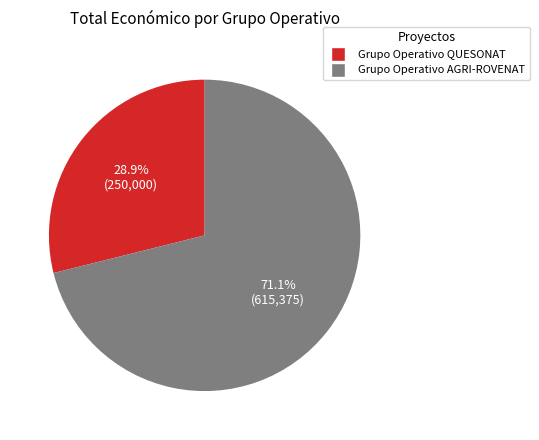

Approximately how many times larger is the value at Grupo Operativo QUESONAT compared to Grupo Operativo AGRI-ROVENAT?

0.4